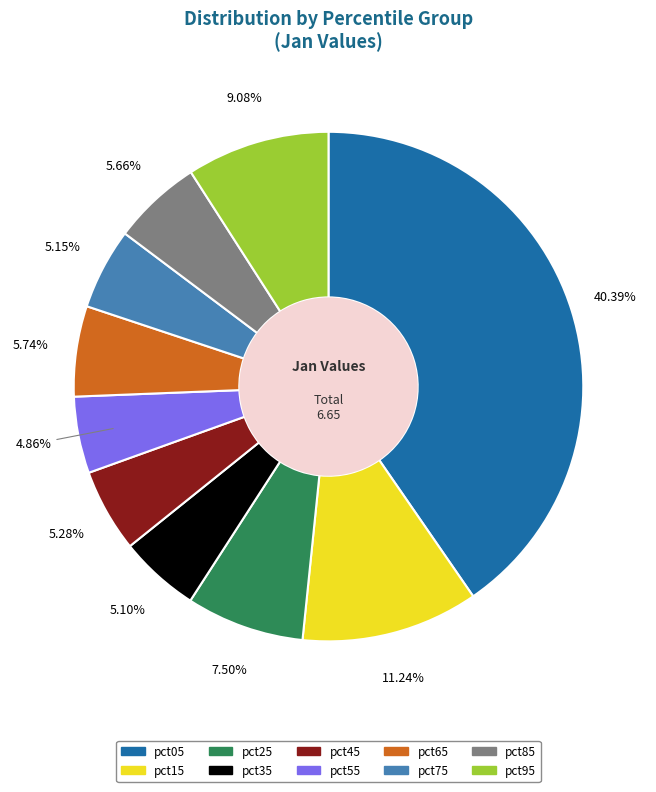

How many slices are in this pie chart?

10